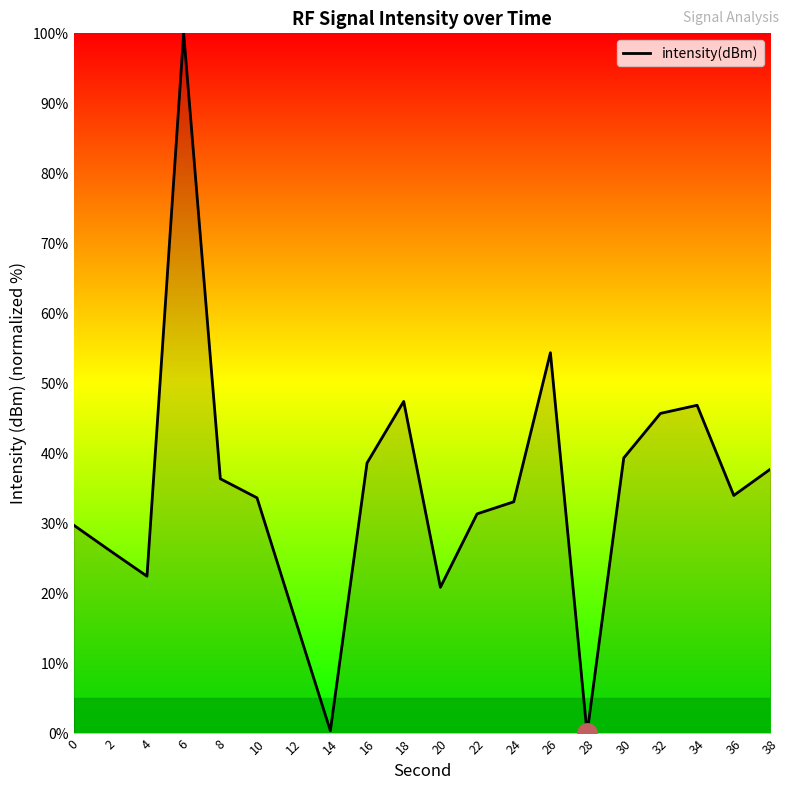

At which category does the data reach its first local peak?

6